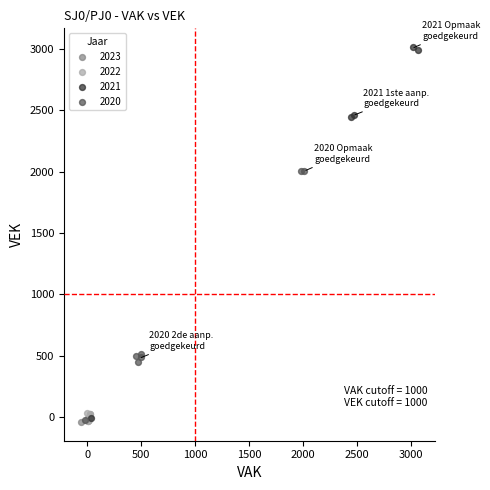

Which series has the widest spread of Y values?

2021